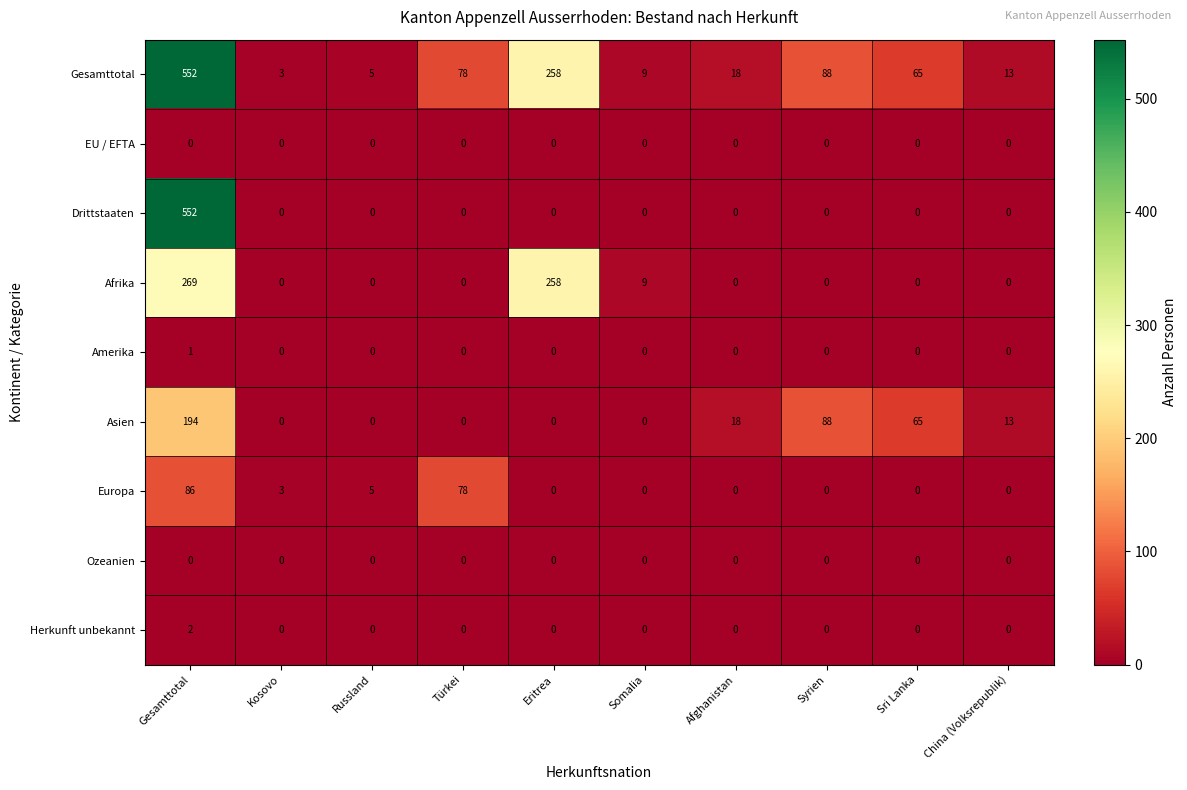

The value of Europa at China (Volksrepublik) is 0. True or false?

True